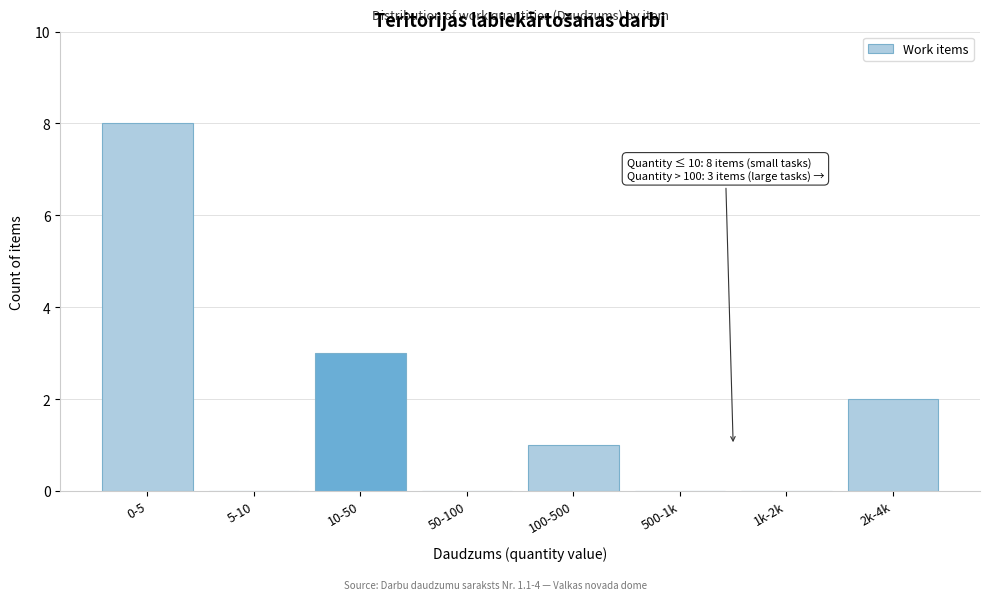

Reading left to right, list all the values displayed in this chart.

0-5=8	5-10=0	10-50=3	50-100=0	100-500=1	500-1k=0	1k-2k=0	2k-4k=2